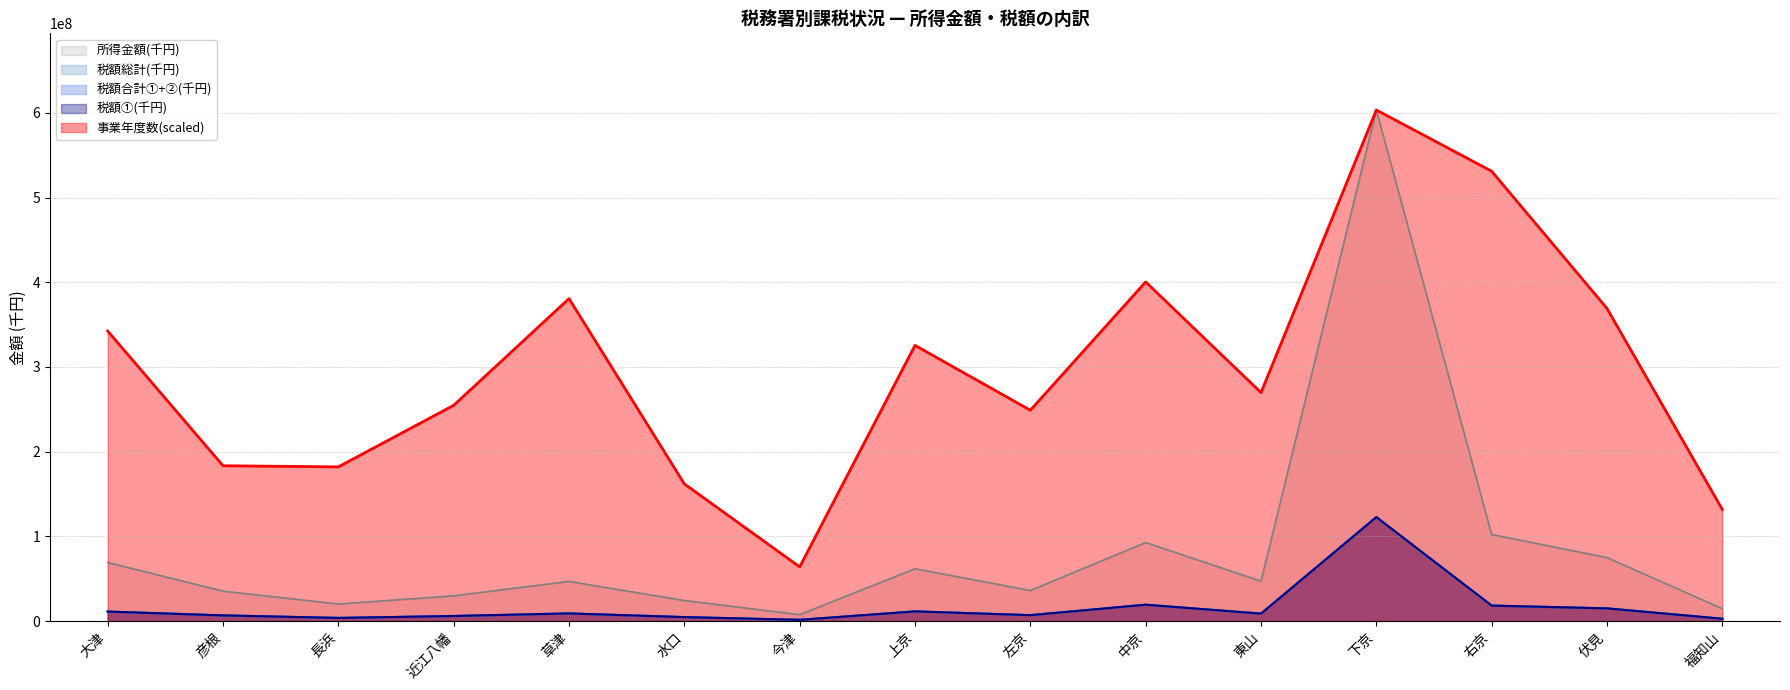

Reading left to right, what are all the values shown in this chart?

所得金額(千円): 大津=69222245.0	彦根=35401787.0	長浜=20225904.0	近江八幡=29865455.0	草津=46890909.0	水口=24336311.0	今津=7656660.0	上京=61845740.0	左京=36203634.0	中京=92785526.0	東山=47119653.0	下京=603373929.0	右京=102231819.0	伏見=74996555.0	福知山=14748318.0
税額①(千円): 大津=11290871.0	彦根=6754588.0	長浜=3789415.0	近江八幡=6036922.0	草津=9116825.0	水口=4768324.0	今津=1531603.0	上京=11504156.0	左京=7059696.0	中京=19365284.0	東山=8864525.0	下京=122815341.0	右京=18331199.0	伏見=15064859.0	福知山=2815229.0
税額合計①+②(千円): 大津=11290871.0	彦根=6754588.0	長浜=3789415.0	近江八幡=6036922.0	草津=9116825.0	水口=4768324.0	今津=1531603.0	上京=11504156.0	左京=7059988.0	中京=19365284.0	東山=8864525.0	下京=122815804.0	右京=18331199.0	伏見=15064859.0	福知山=2815229.0
税額総計(千円): 大津=11294960.0	彦根=6756970.0	長浜=3793769.0	近江八幡=6039689.0	草津=9125122.0	水口=4771132.0	今津=1533514.0	上京=11507922.0	左京=7062759.0	中京=19372360.0	東山=8865782.0	下京=122824816.0	右京=18337715.0	伏見=15072345.0	福知山=2819838.0
事業年度数: 大津=342425030.0	彦根=183415161.4	長浜=182101030.2	近江八幡=254753709.3	草津=380722566.3	水口=162013597.0	今津=64016960.1	上京=325529058.1	左京=248933985.6	中京=400434533.5	東山=269772351.0	下京=603373929.0	右京=531096716.0	伏見=369083119.0	福知山=131788580.6